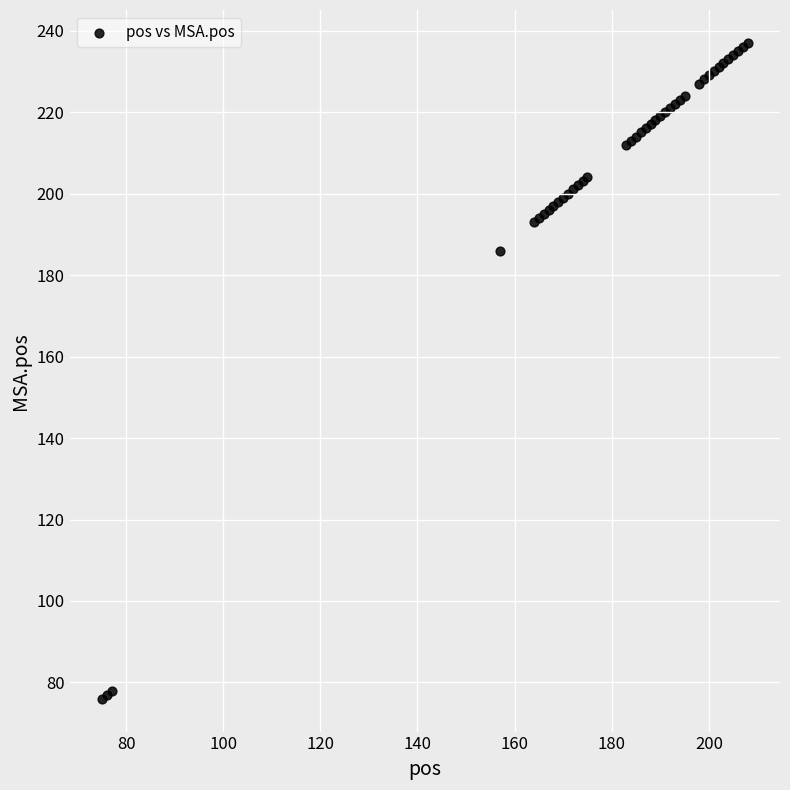

What Y value in the scatter plot is closest to 156?

186